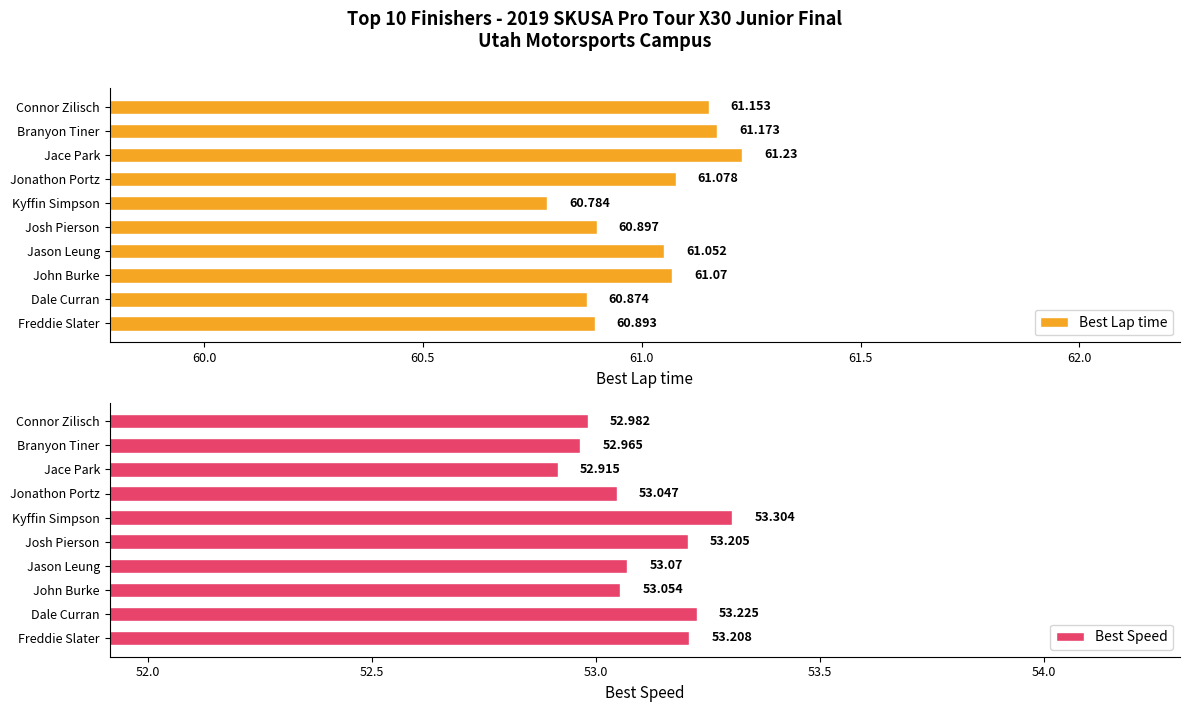

Where is Best Lap time nearest to the value 61?

Jason Leung